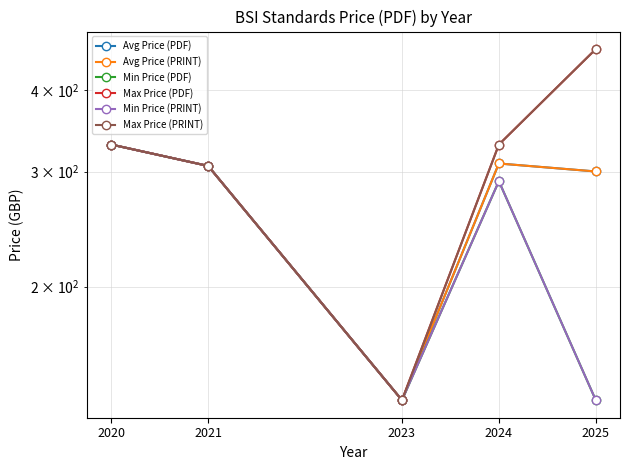

Is it true that Min Price (PDF) equals 442.9 at 2024?

False